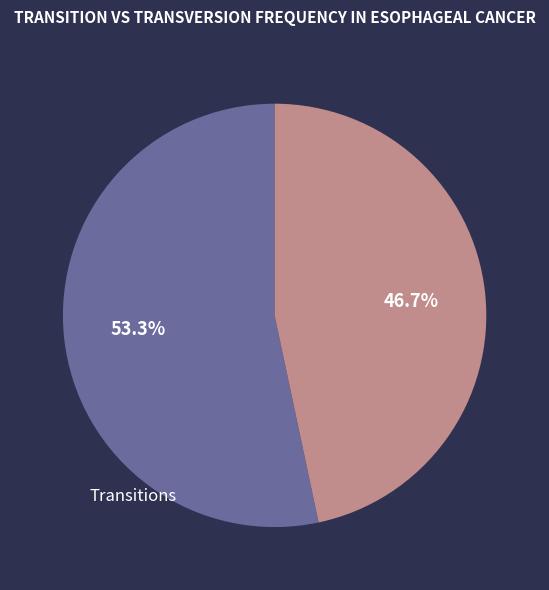

Rank the categories by value from highest to lowest.

Transitions, Transversions